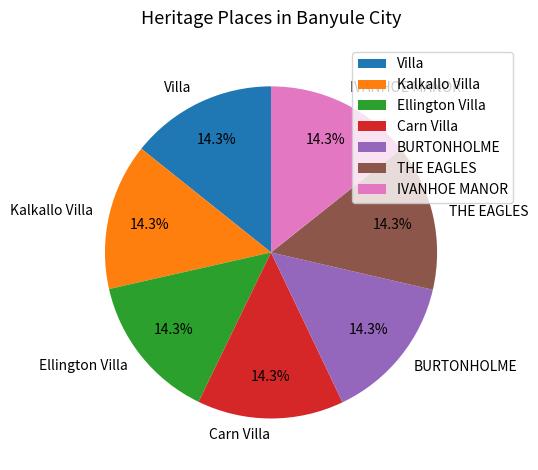

How many segments does this pie chart have?

7